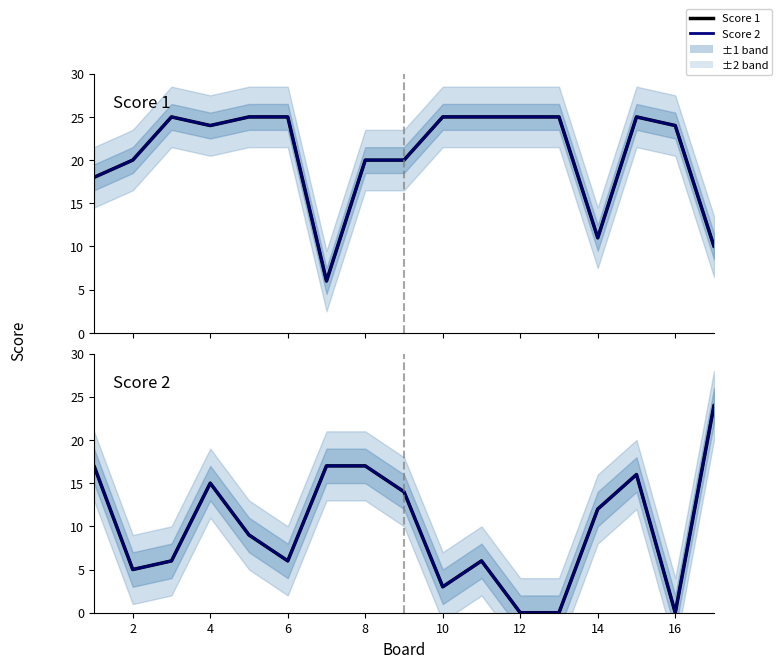

Reading left to right, what are all the values shown in this chart?

Score 1: 18	20	25	24	25	25	6	20	20	25	25	25	25	11	25	24	10
Score 1 (mean): 18	20	25	24	25	25	6	20	20	25	25	25	25	11	25	24	10
Score 2: 17	5	6	15	9	6	17	17	14	3	6	0	0	12	16	0	24
Score 2 (mean): 17	5	6	15	9	6	17	17	14	3	6	0	0	12	16	0	24